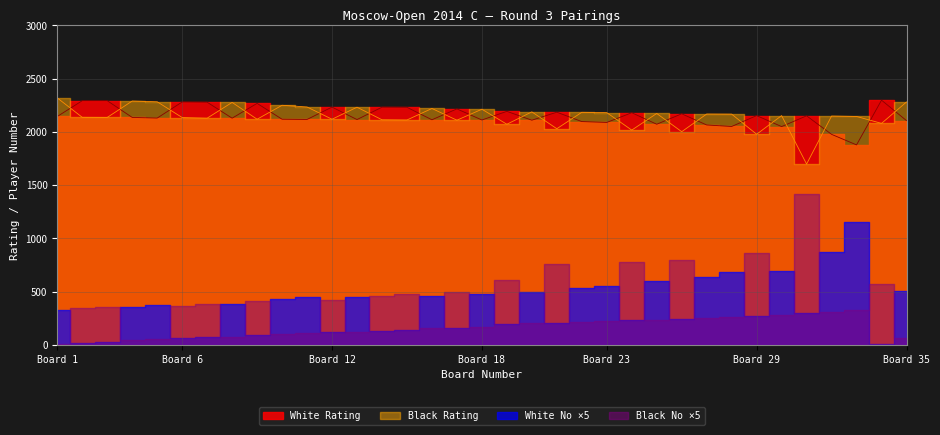

How many lines are shown in the chart?

2